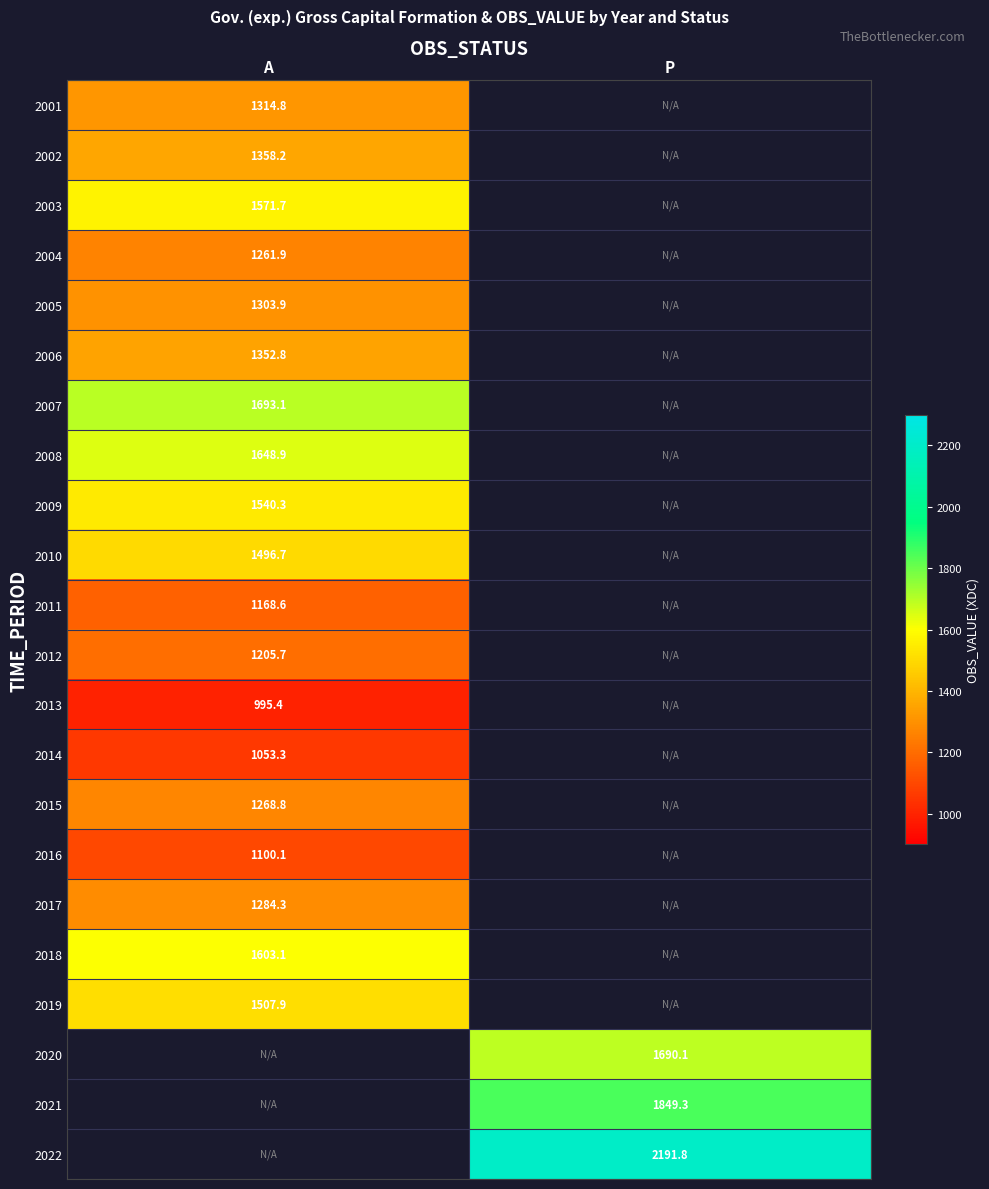

List the series in order of their peak value, lowest first.

2013, 2014, 2016, 2011, 2012, 2004, 2015, 2017, 2005, 2001, 2006, 2002, 2010, 2019, 2009, 2003, 2018, 2008, 2007, 2020, 2021, 2022